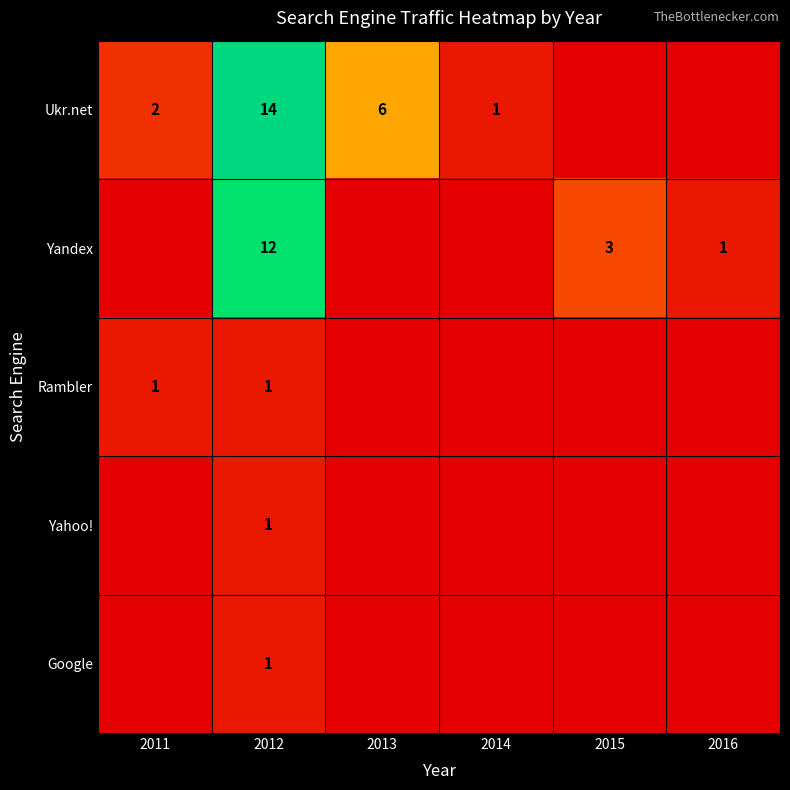

What is the spread (max minus min) of values at 2012?

13